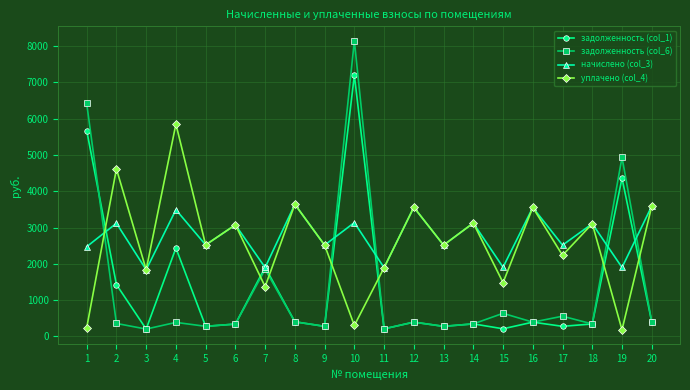

True or false: задолженность (col_6) has a value of 280.1 at 5.

True